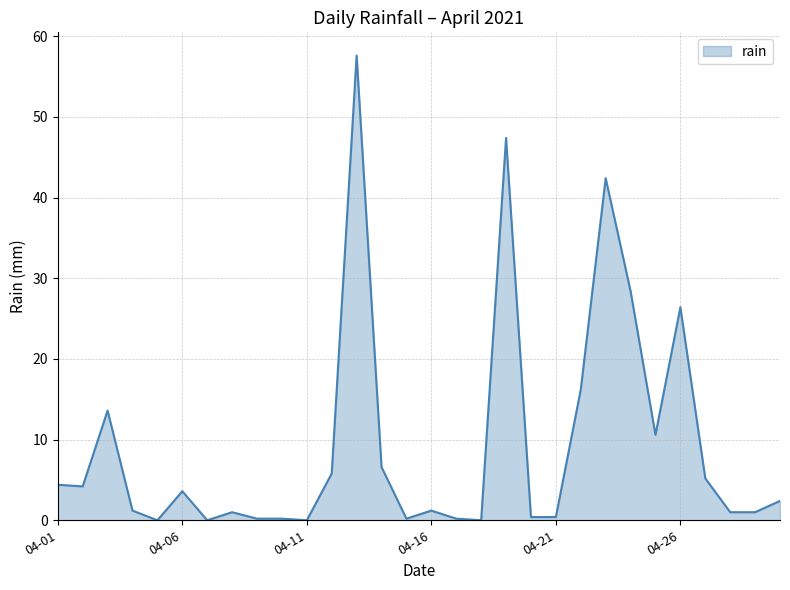

True or false: there are more than 1 points higher than both neighbors.

True